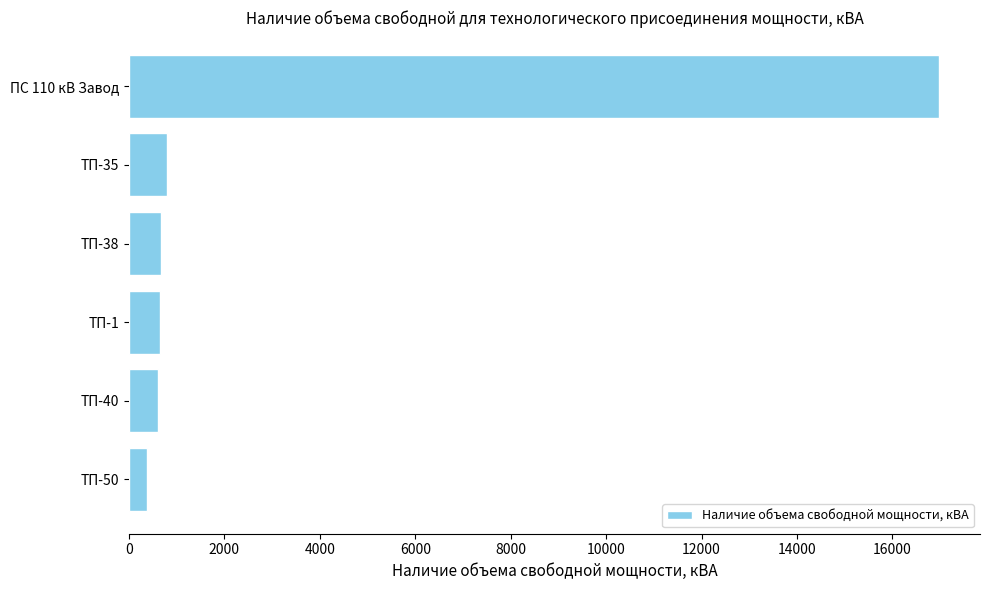

Is it true that the value at ПС 110 кВ Завод is 16985?

True